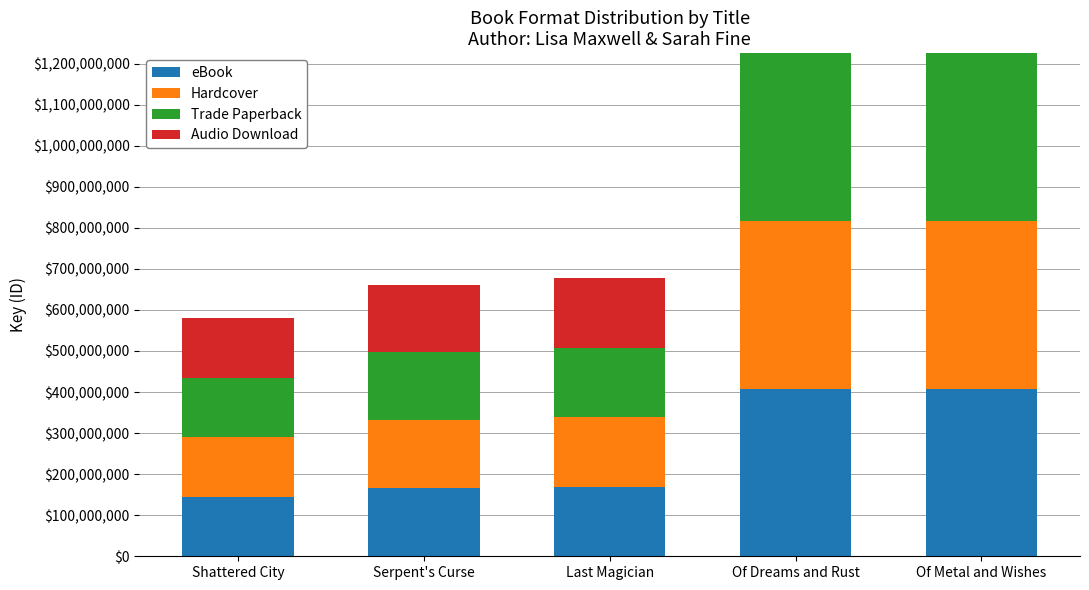

True or false: eBook has a value of 408503917 at Of Dreams and Rust.

True